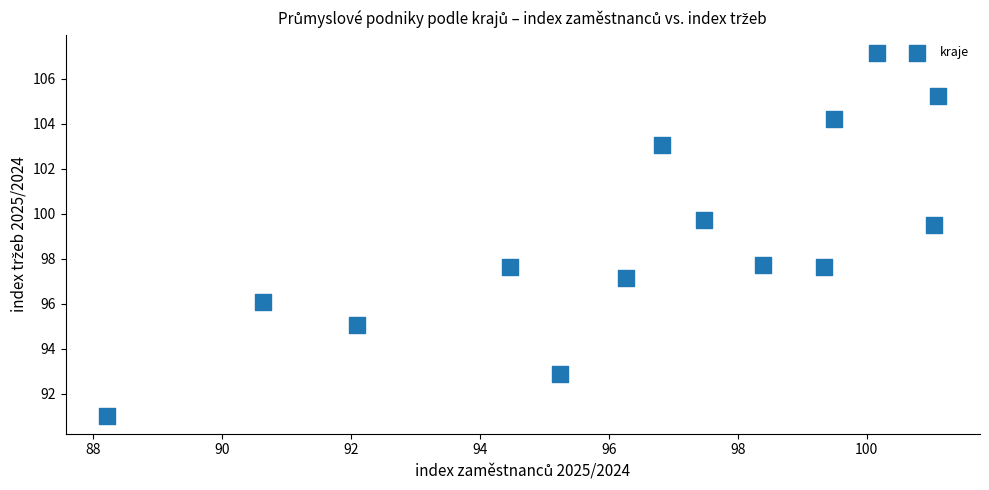

What Y value in the scatter plot is closest to 99?

99.5